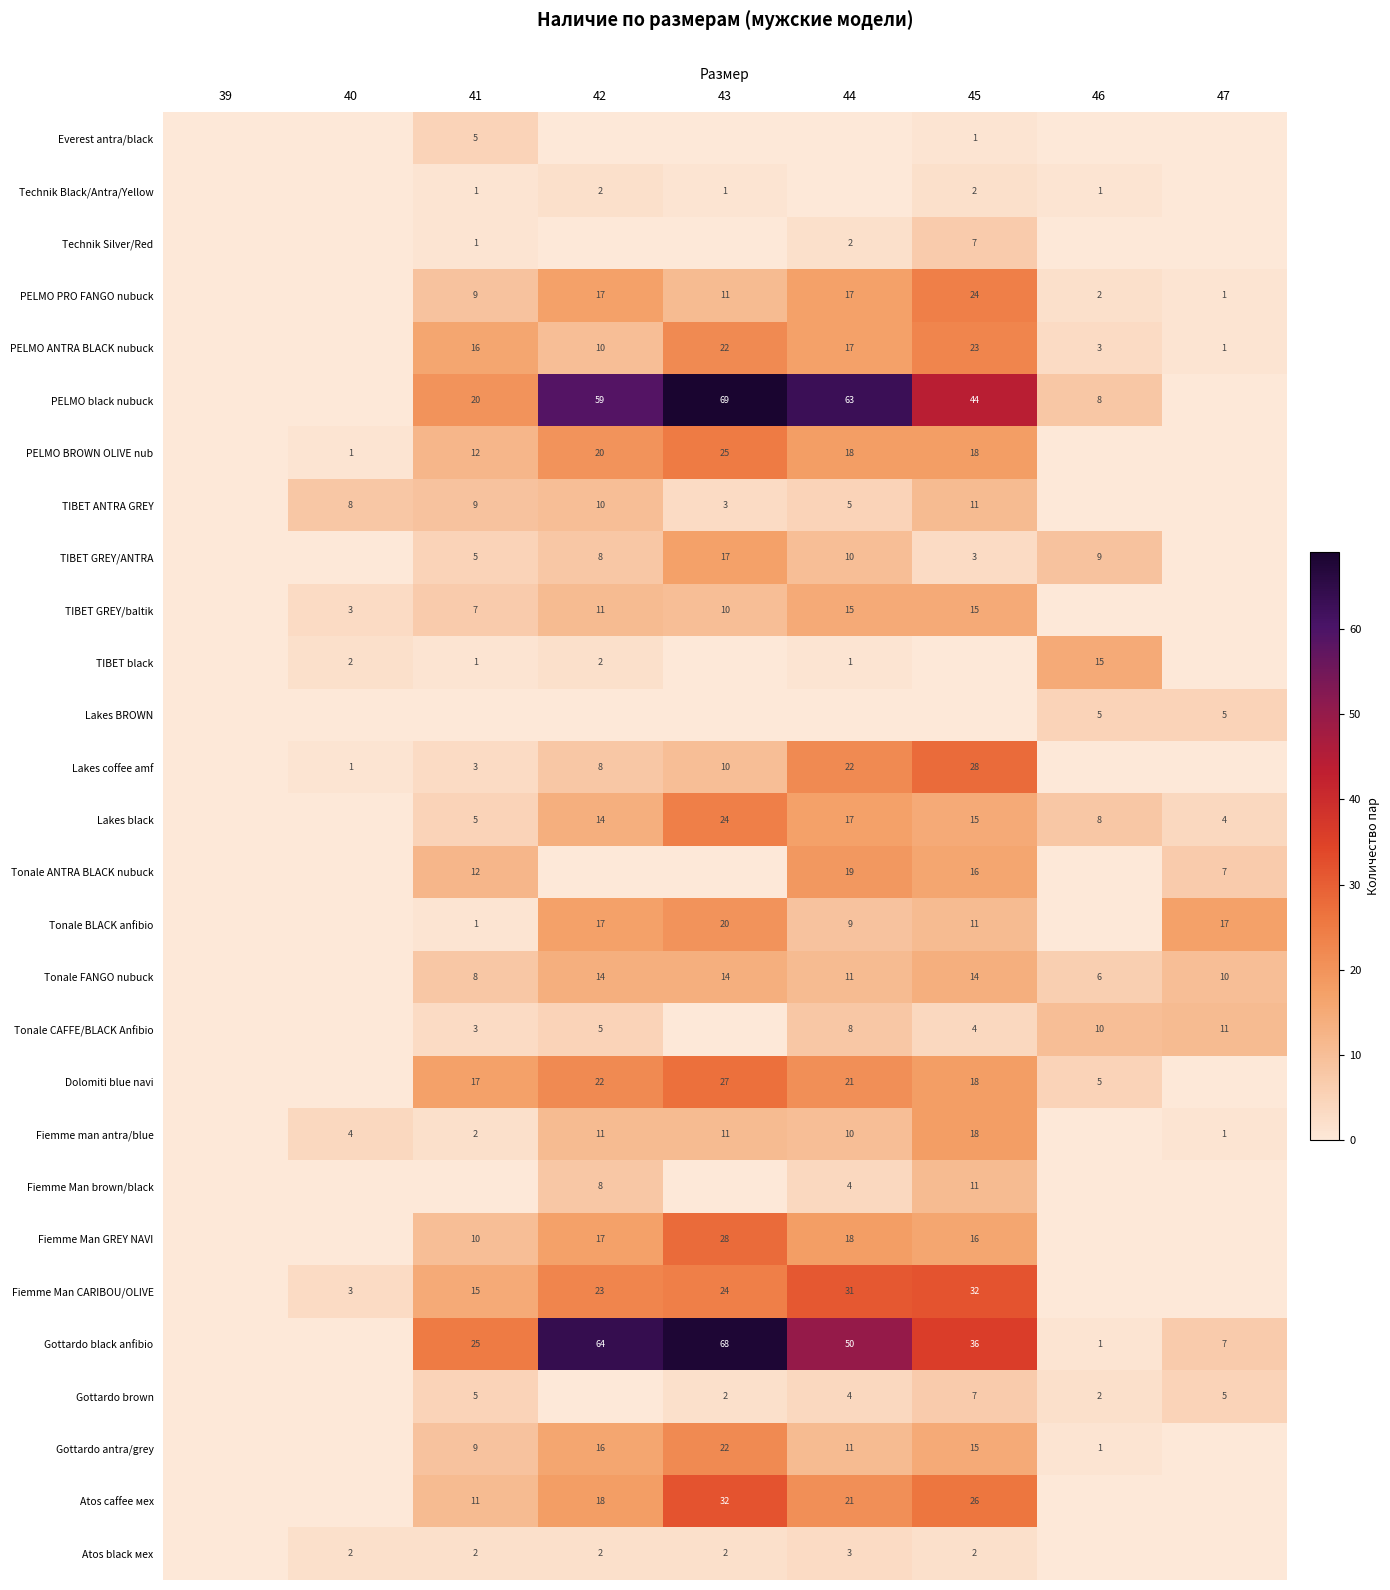

What is the difference between the Tonale CAFFE/BLACK Anfibio values at 47 and 44?

3